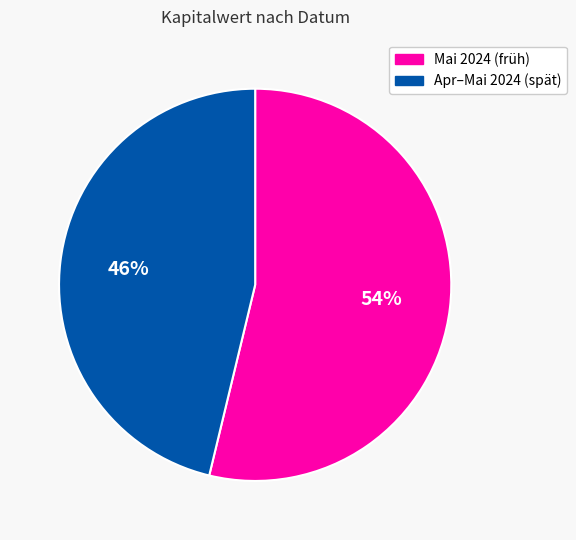

Rank the categories by value from lowest to highest.

Apr–Mai 2024 (spät), Mai 2024 (früh)